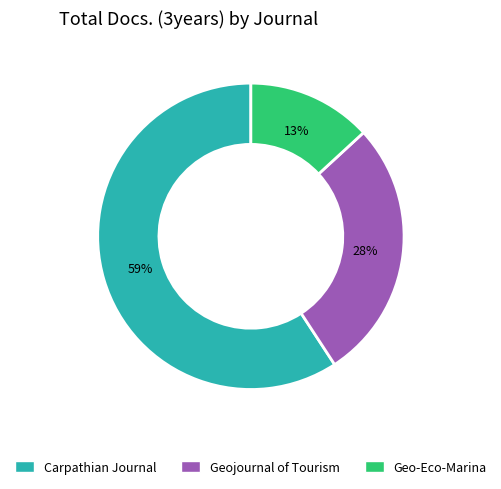

Does any single category account for the majority?

Yes